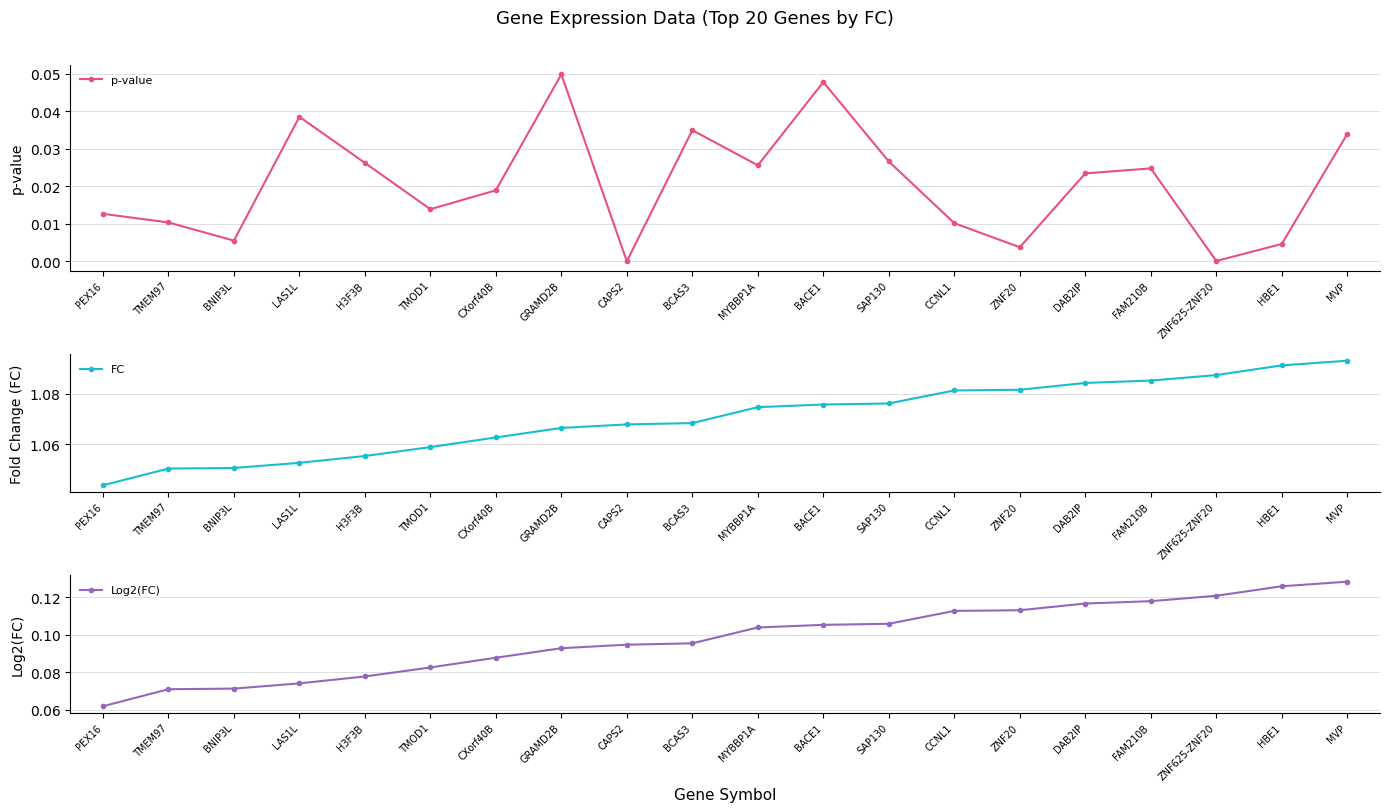

Between SAP130 and TMEM97, which is larger?

SAP130